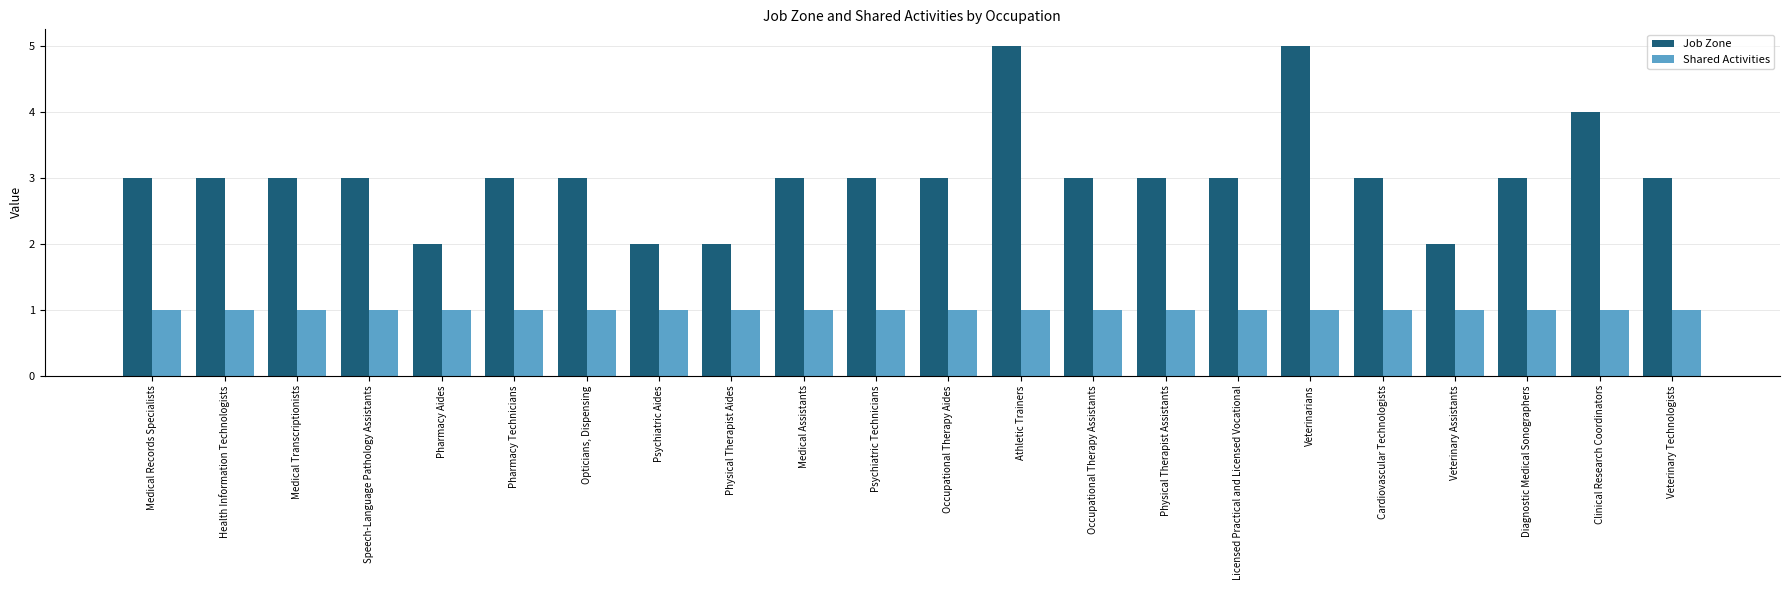

What is the total value across all series at Pharmacy Aides?

3